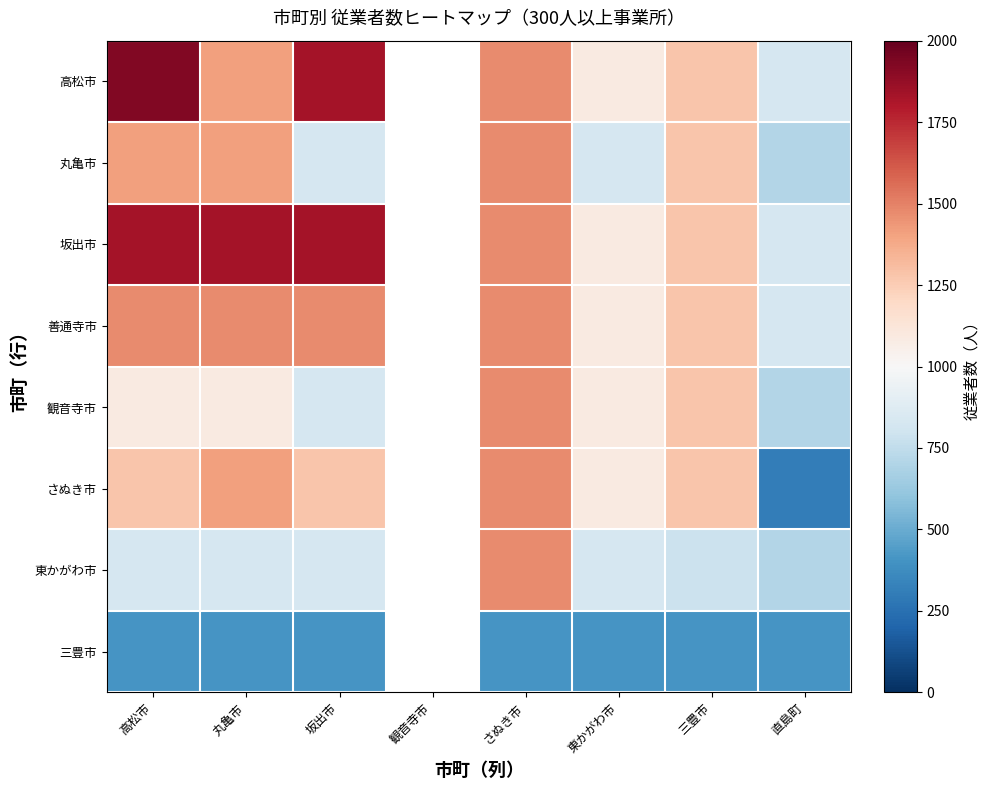

What is the difference between the maximum and minimum values in the 観音寺市 series?

762.0